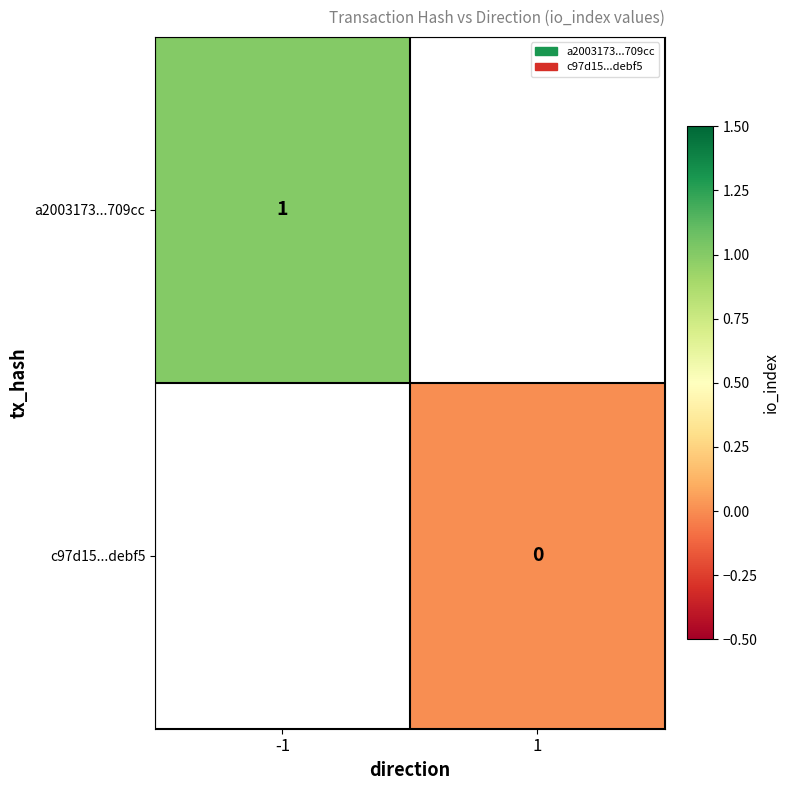

The value of a2003173...709cc at -1 is 1. True or false?

True